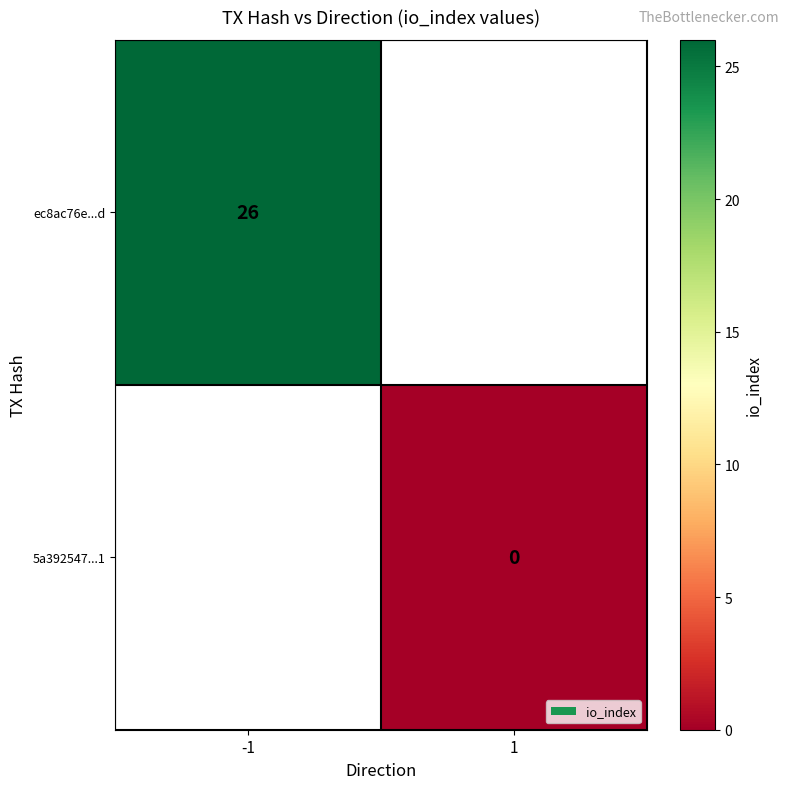

What is the greatest value displayed?

26.0